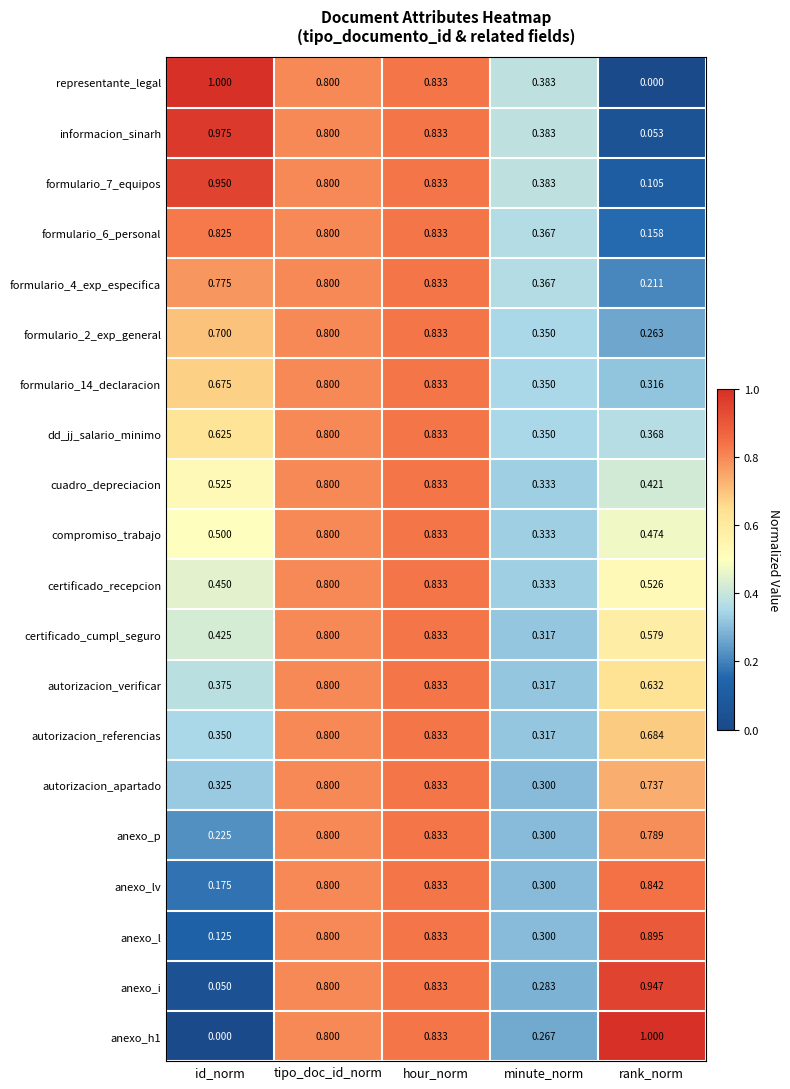

Which series has the largest total across all categories?

formulario_7_equipos